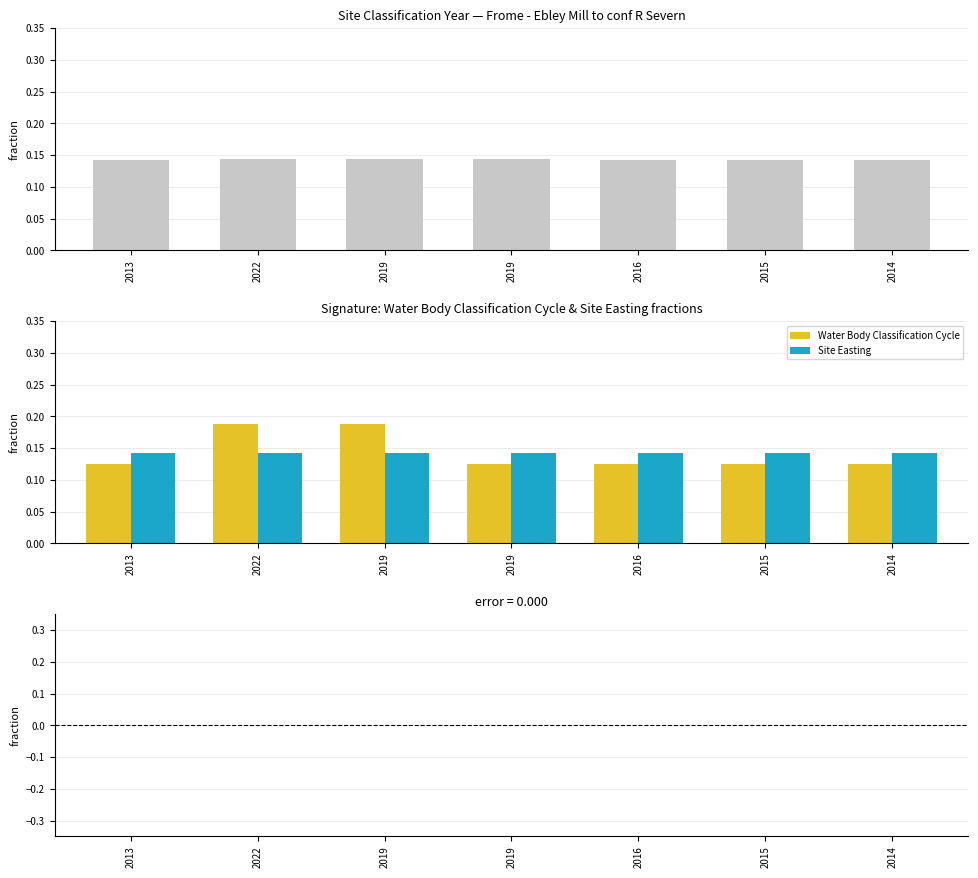

Between 2013 and 2019, which series saw the biggest shift?

Water Body Classification Cycle